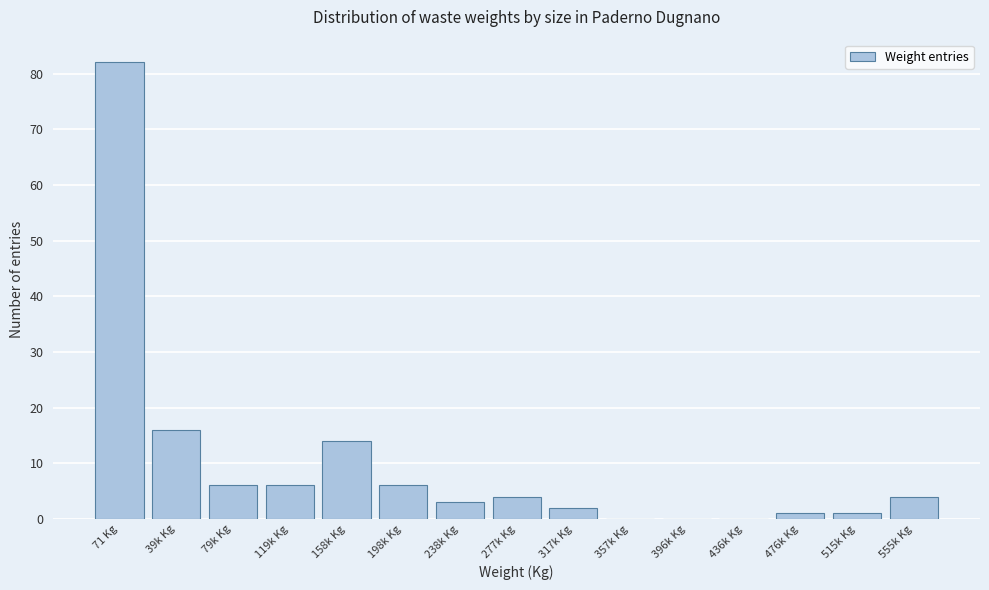

Reading left to right, list all the values displayed in this chart.

71 Kg=82	39k Kg=16	79k Kg=6	119k Kg=6	158k Kg=14	198k Kg=6	238k Kg=3	277k Kg=4	317k Kg=2	357k Kg=0	396k Kg=0	436k Kg=0	476k Kg=1	515k Kg=1	555k Kg=4